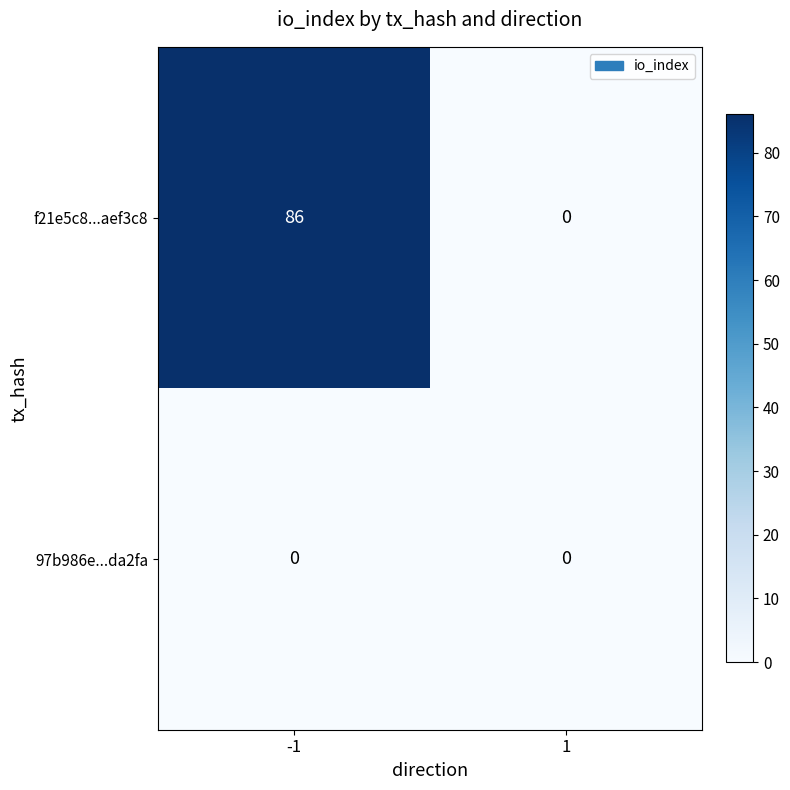

True or false: f21e5c8...aef3c8 has a value of 0 at 1.

True